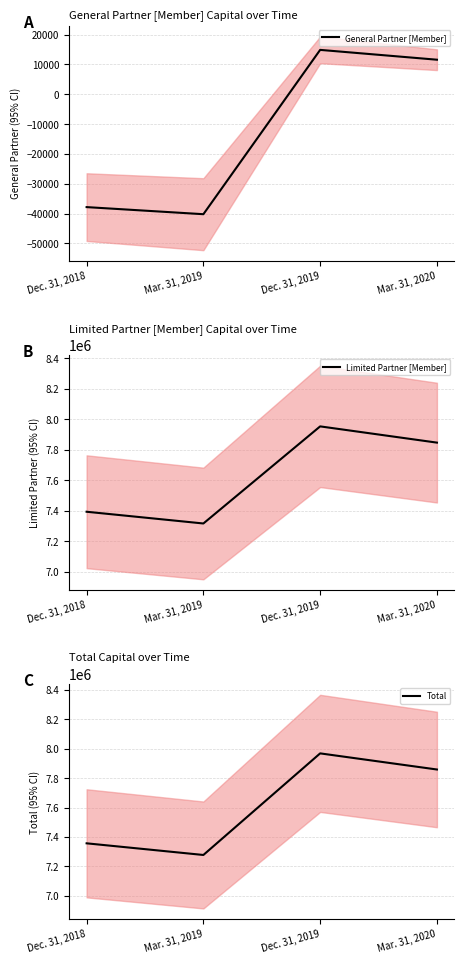

Reading left to right, list all the values displayed in this chart.

General Partner [Member]: Dec. 31, 2018=-37817	Mar. 31, 2019=-40196	Dec. 31, 2019=14876	Mar. 31, 2020=11583
Limited Partner [Member]: Dec. 31, 2018=7394501	Mar. 31, 2019=7317572	Dec. 31, 2019=7953942	Mar. 31, 2020=7847483
Total: Dec. 31, 2018=7356684	Mar. 31, 2019=7277376	Dec. 31, 2019=7968818	Mar. 31, 2020=7859066